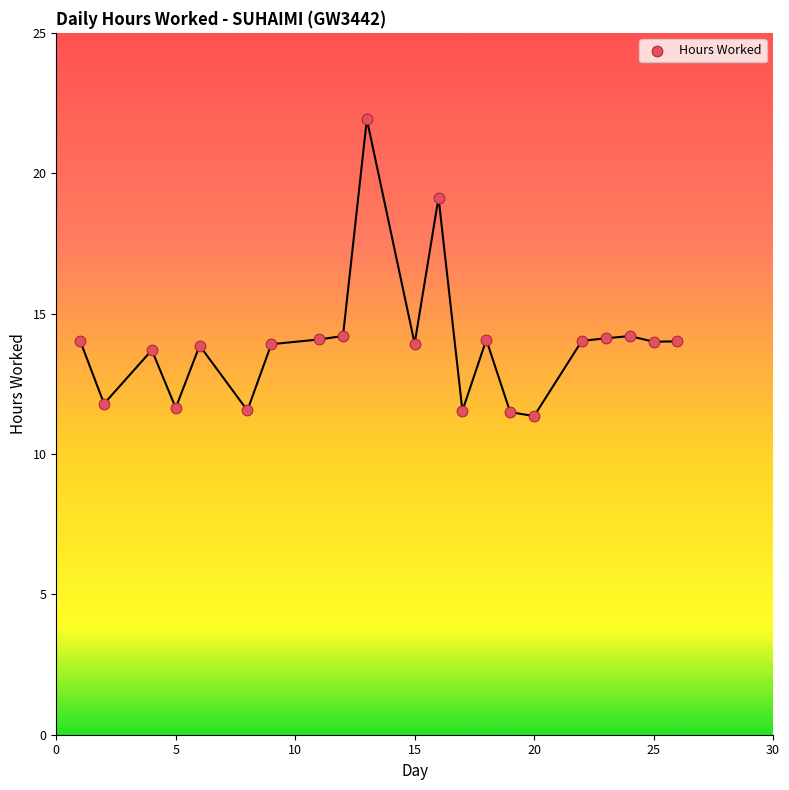

What is the range of Y values (max minus min)?

10.6